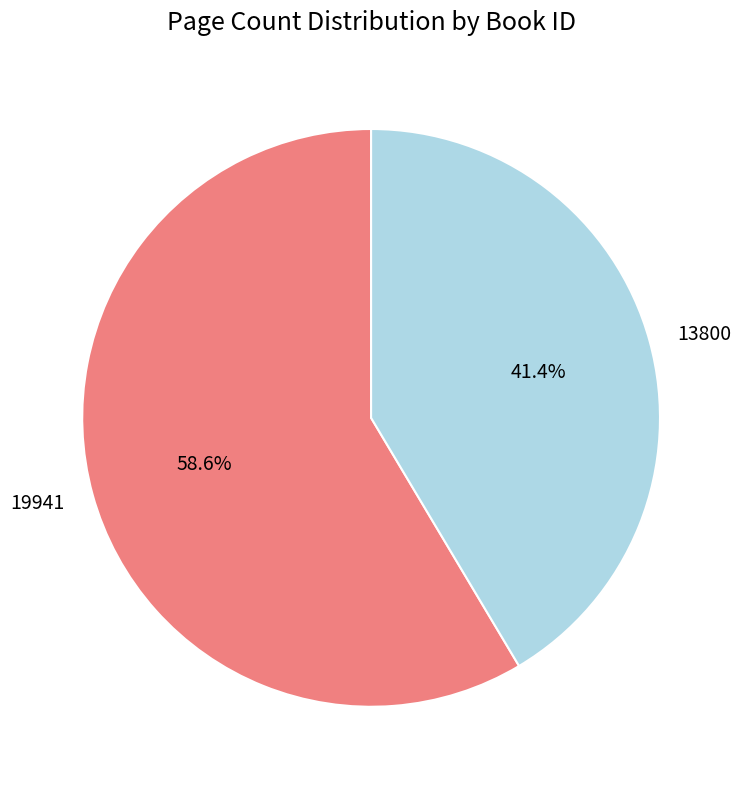

How much of the chart is everything except 19941?

41.4%